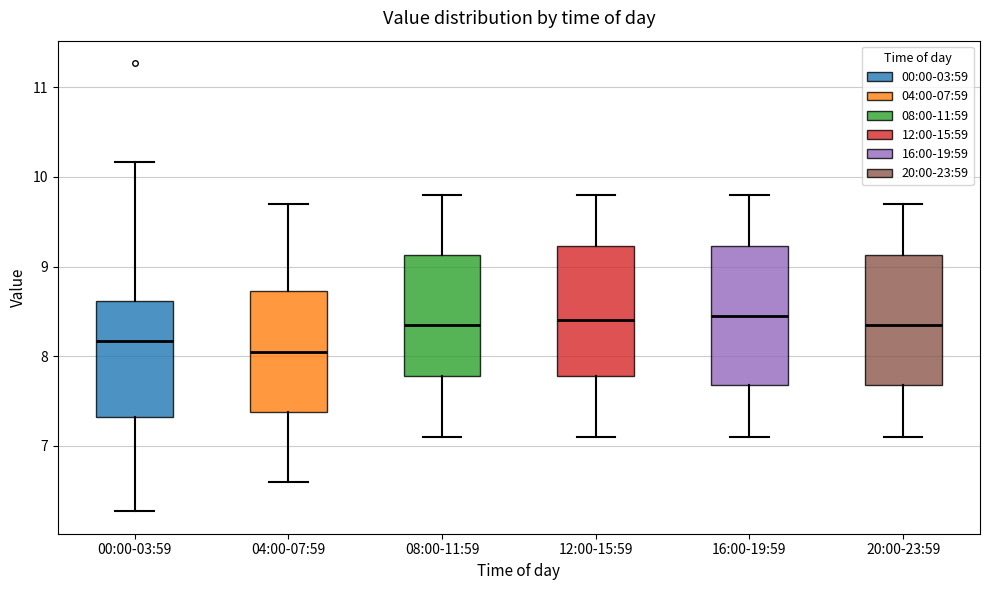

Reading left to right, transcribe this box plot: for each box, give where its median line is, the range the box spans, and where its two whiskers end, as read against the y-axis. The values are not printed on the chart, so give them approximately, as read against the axis.

00:00-03:59: median 8.2, box 7.3 to 8.6, whiskers 6.3 to 10.2
04:00-07:59: median 8.1, box 7.4 to 8.7, whiskers 6.6 to 9.7
08:00-11:59: median 8.4, box 7.8 to 9.1, whiskers 7.1 to 9.8
12:00-15:59: median 8.4, box 7.8 to 9.2, whiskers 7.1 to 9.8
16:00-19:59: median 8.5, box 7.7 to 9.2, whiskers 7.1 to 9.8
20:00-23:59: median 8.4, box 7.7 to 9.1, whiskers 7.1 to 9.7